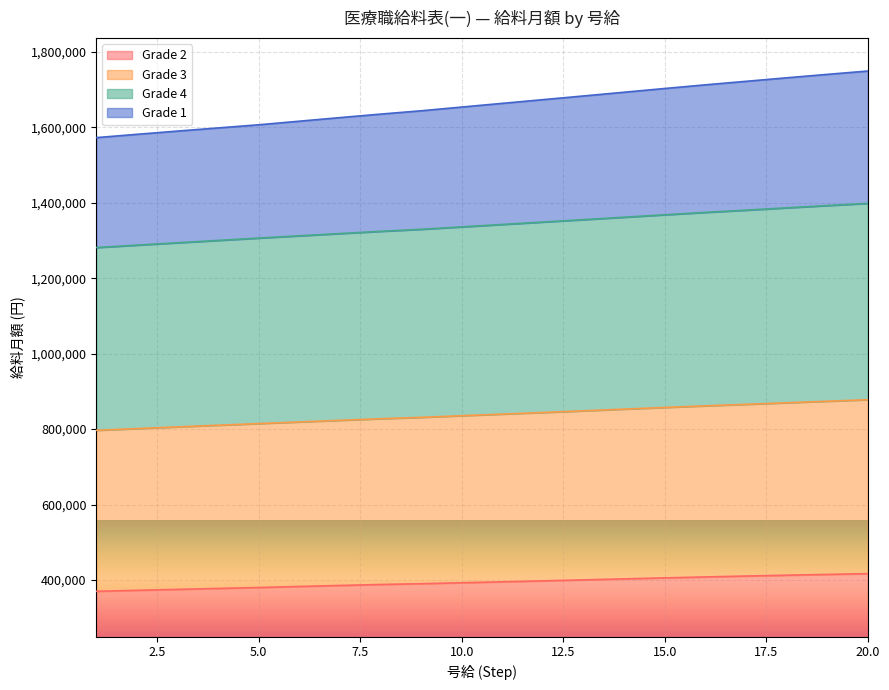

True or false: Grade 3 and Grade 4 intersect in this chart.

False